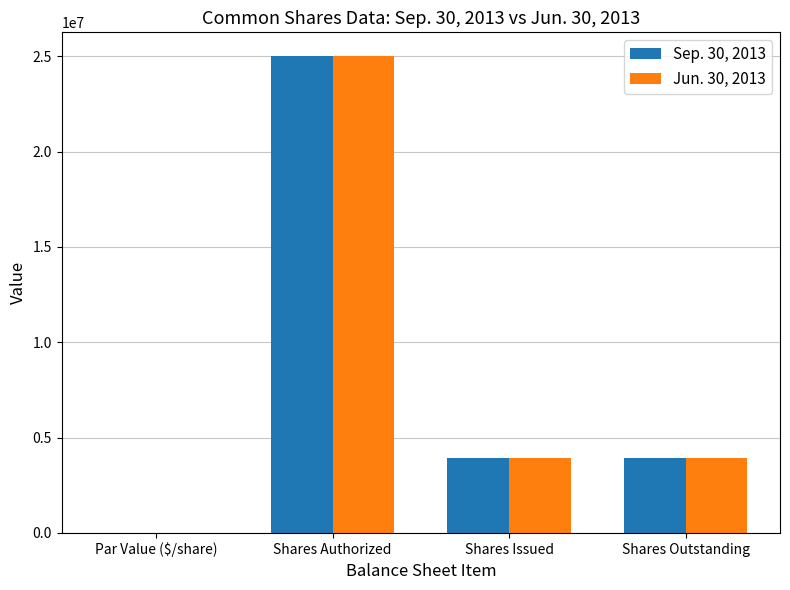

What is the difference between the Jun. 30, 2013 values at Shares Issued and Shares Authorized?

21048189.0